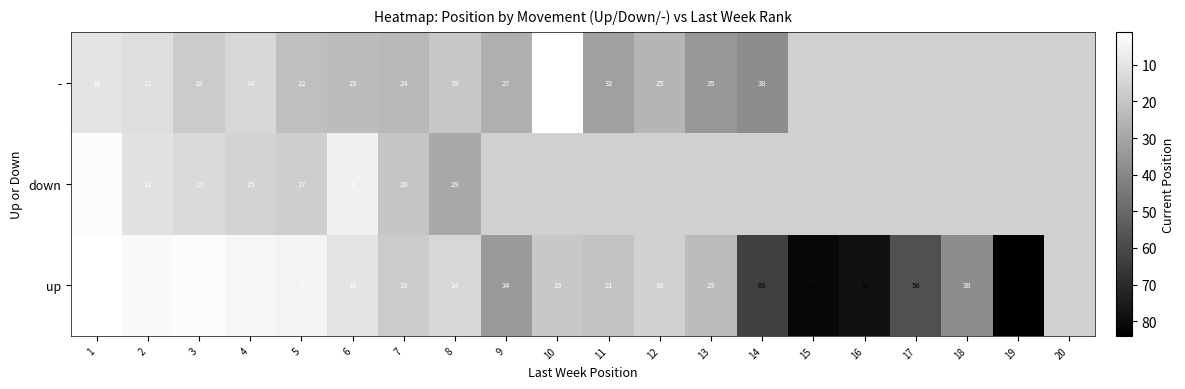

Between 5 and 7, which series saw the biggest shift?

up